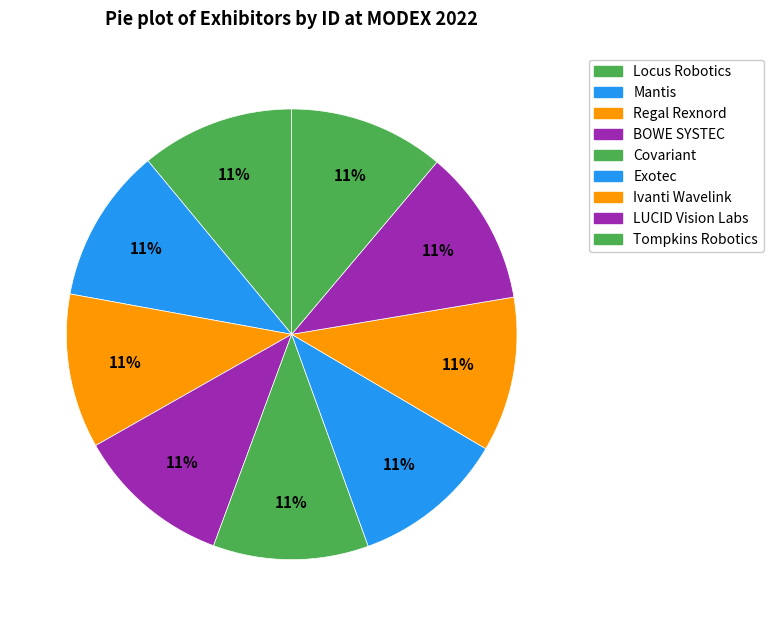

How many slices are in this pie chart?

9